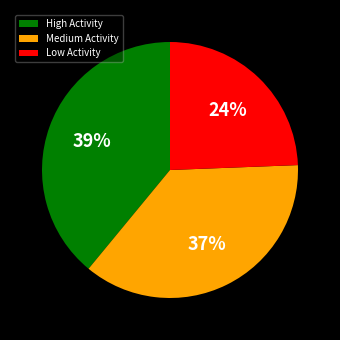

Is Low Activity the majority of the pie?

No